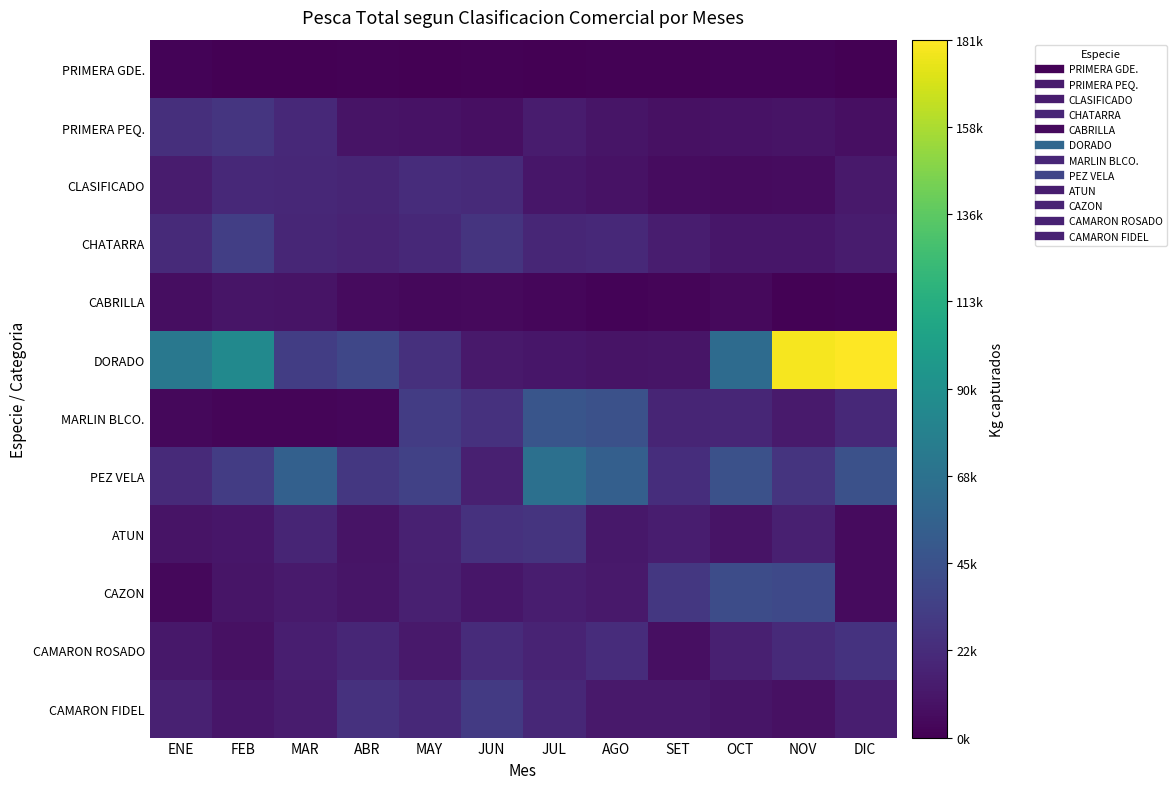

Rank the series by their maximum value, from lowest to highest.

PRIMERA GDE., CABRILLA, CLASIFICADO, CAMARON ROSADO, ATUN, PRIMERA PEQ., CAMARON FIDEL, CHATARRA, CAZON, MARLIN BLCO., PEZ VELA, DORADO